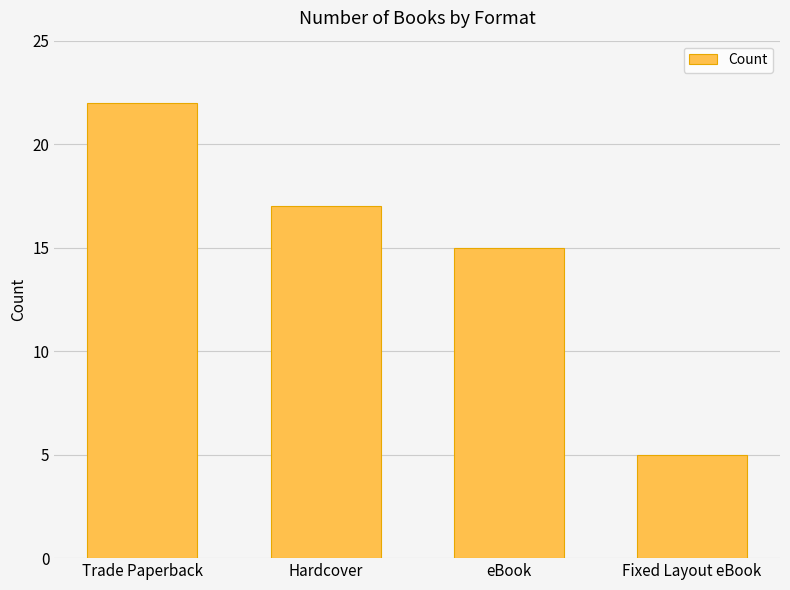

What is the value of the 4th bar from the left?

5